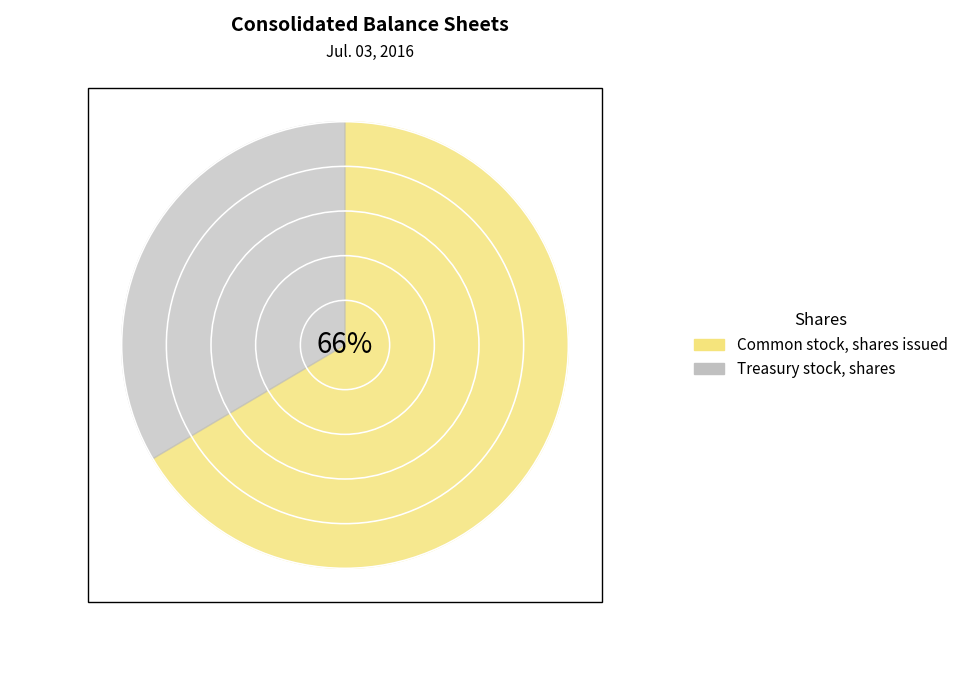

Which has a higher value, Common stock, shares issued or Treasury stock, shares?

Common stock, shares issued